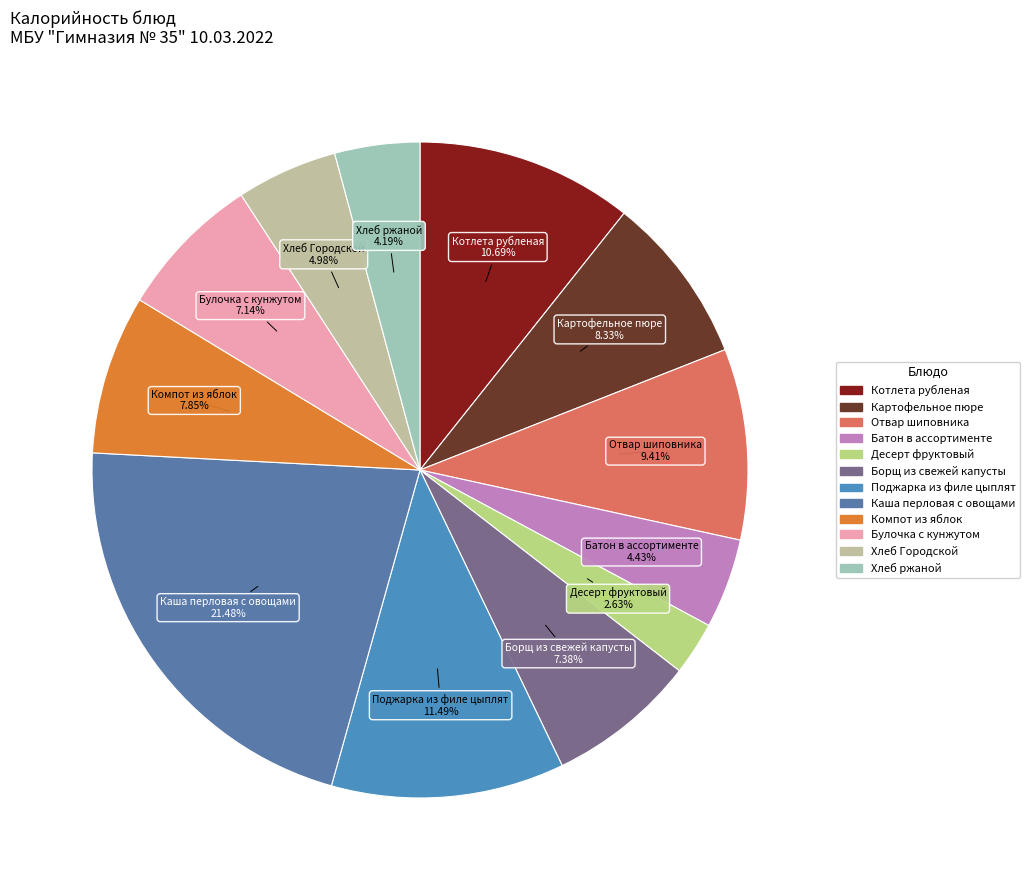

Which slice is the smallest?

Десерт фруктовый